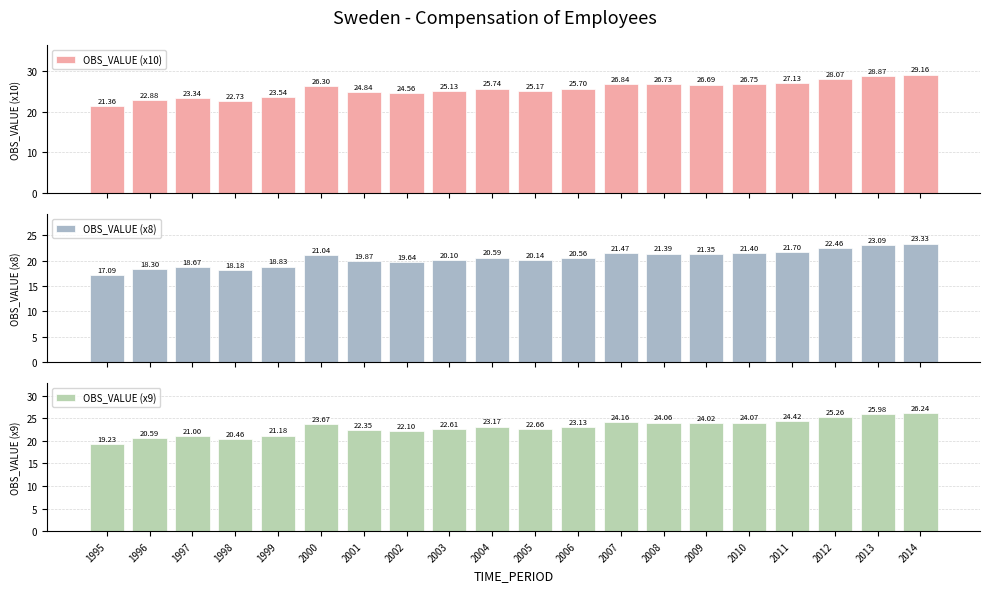

Reading left to right, what are all the values shown in this chart?

OBS_VALUE (x10): 21.4	22.9	23.3	22.7	23.5	26.3	24.8	24.6	25.1	25.7	25.2	25.7	26.8	26.7	26.7	26.8	27.1	28.1	28.9	29.2
OBS_VALUE (x8): 17.1	18.3	18.7	18.2	18.8	21.0	19.9	19.6	20.1	20.6	20.1	20.6	21.5	21.4	21.4	21.4	21.7	22.5	23.1	23.3
OBS_VALUE (x9): 19.2	20.6	21.0	20.5	21.2	23.7	22.4	22.1	22.6	23.2	22.7	23.1	24.2	24.1	24.0	24.1	24.4	25.3	26.0	26.2